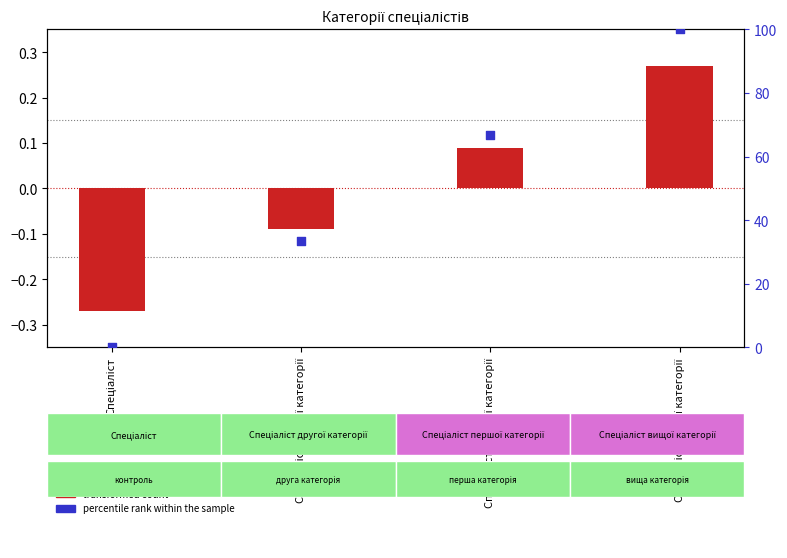

What are all the series names shown in the legend?

transformed count, percentile rank within the sample